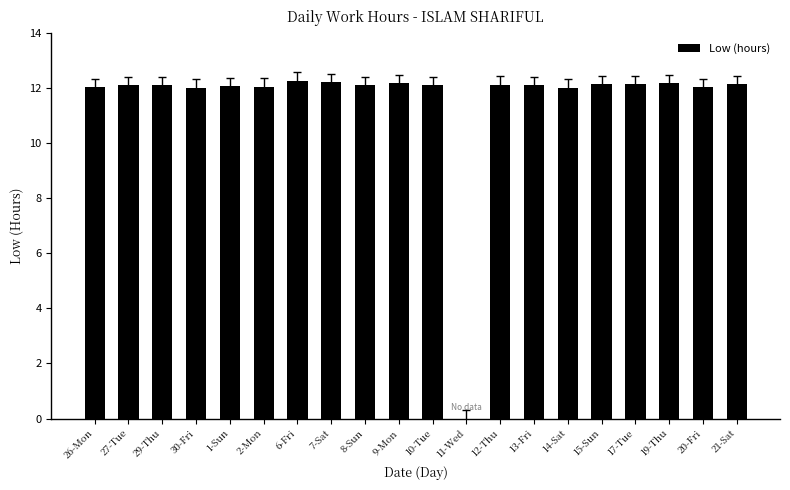

The chart shows a value of 6.9 at 20-Fri. True or false?

False